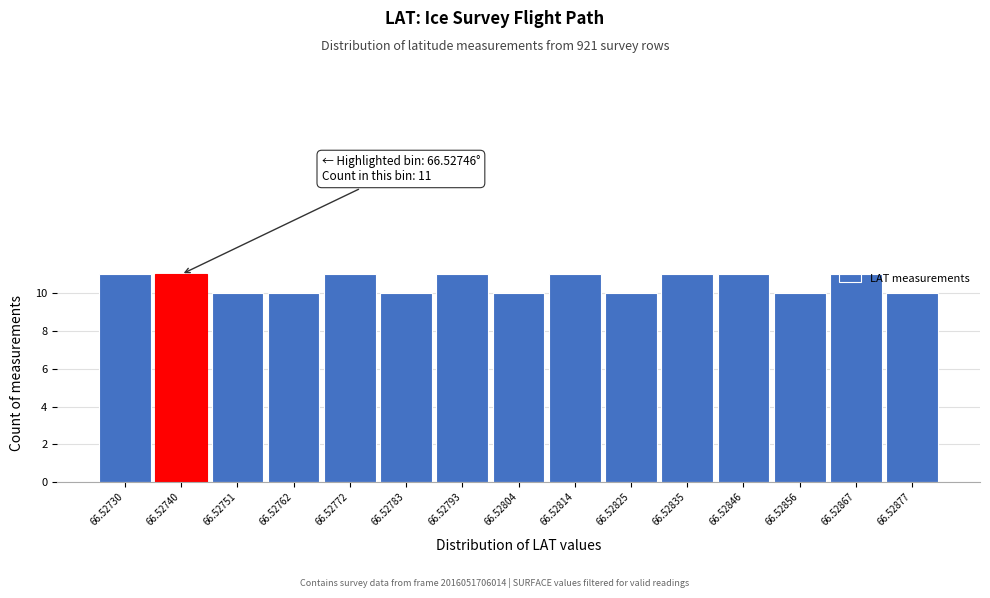

What is the value of the 3rd bar from the left?

10